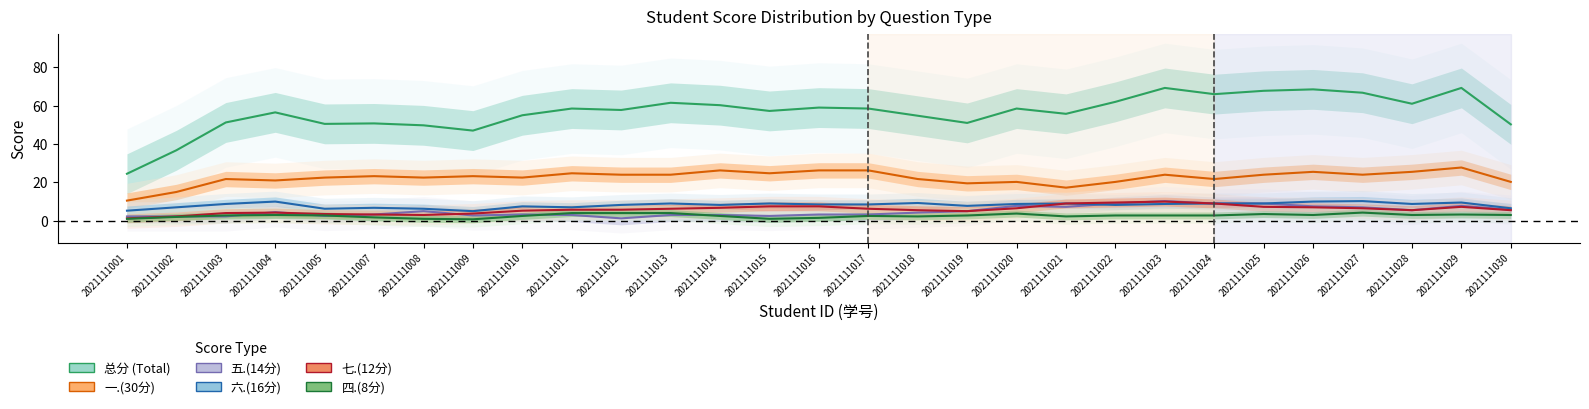

Which series has the largest range (max minus min)?

总分 (Total)